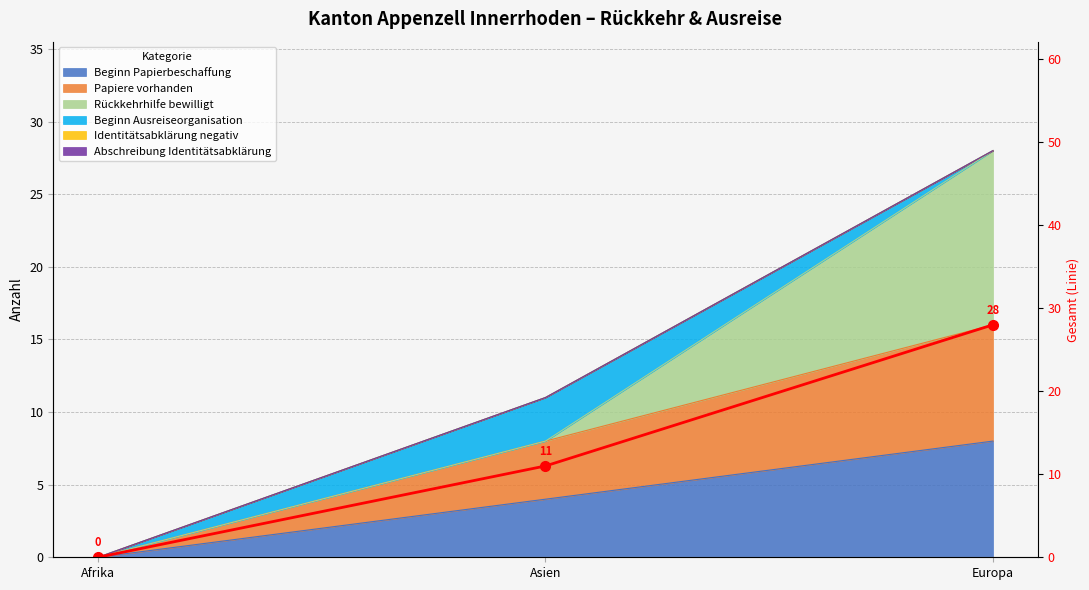

Which label corresponds to the smallest value in the chart?

Afrika